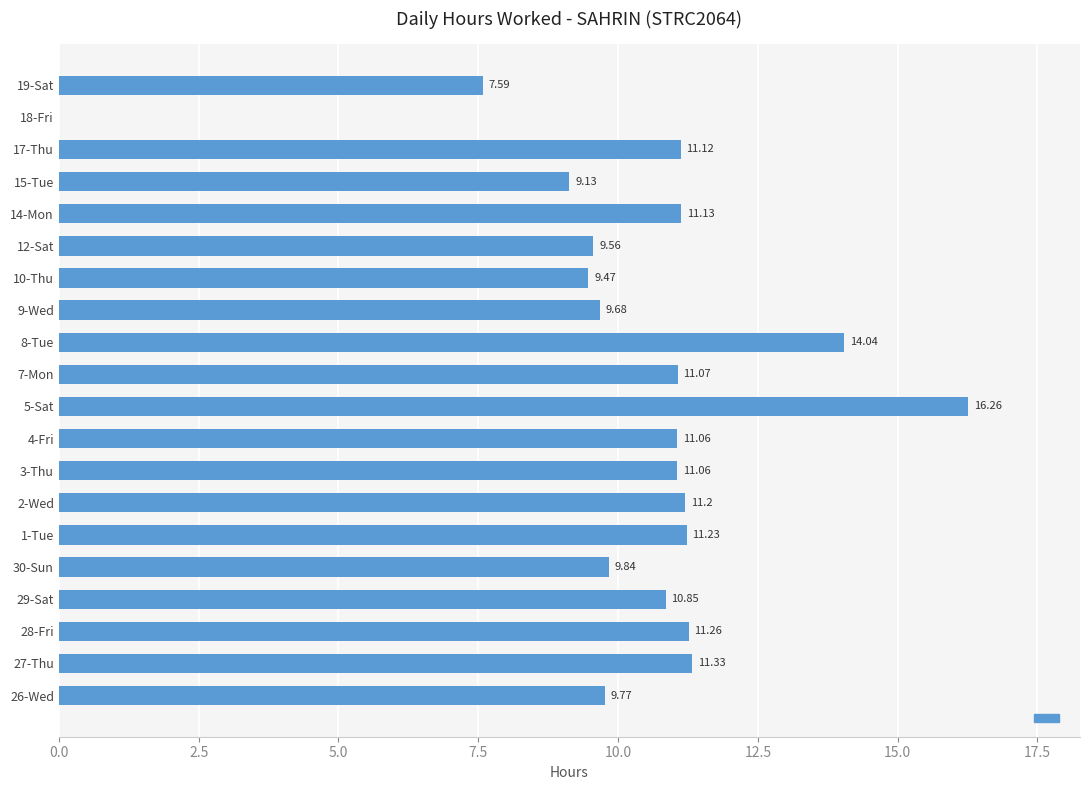

What is the change in value from 28-Fri to 5-Sat?

+5.0